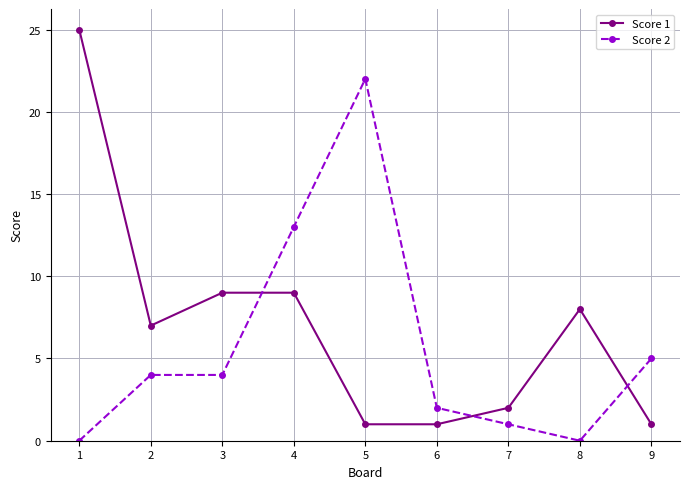

What is the average value of the Score 1 series?

7